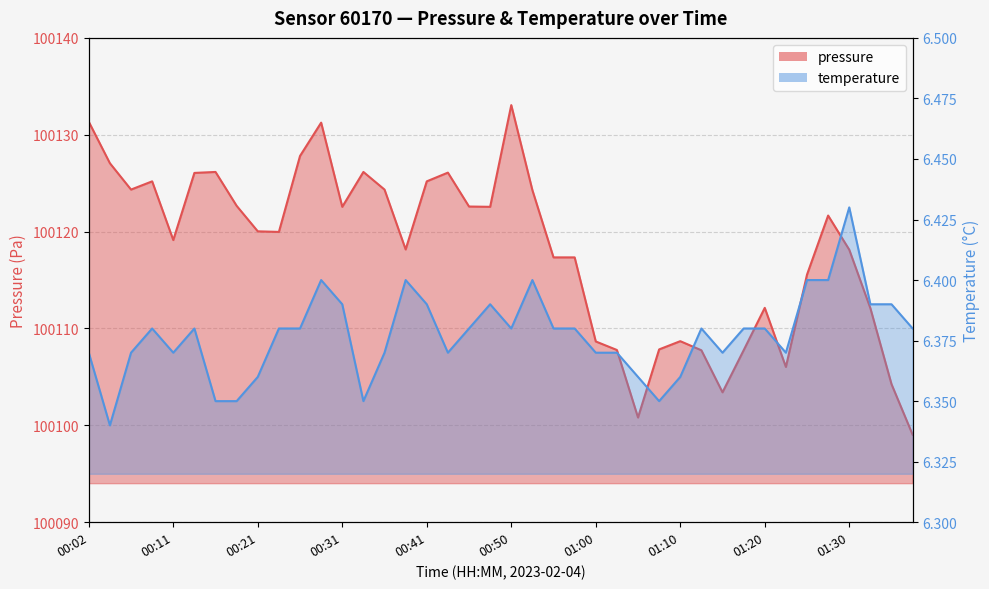

Count the number of data series in this chart.

2